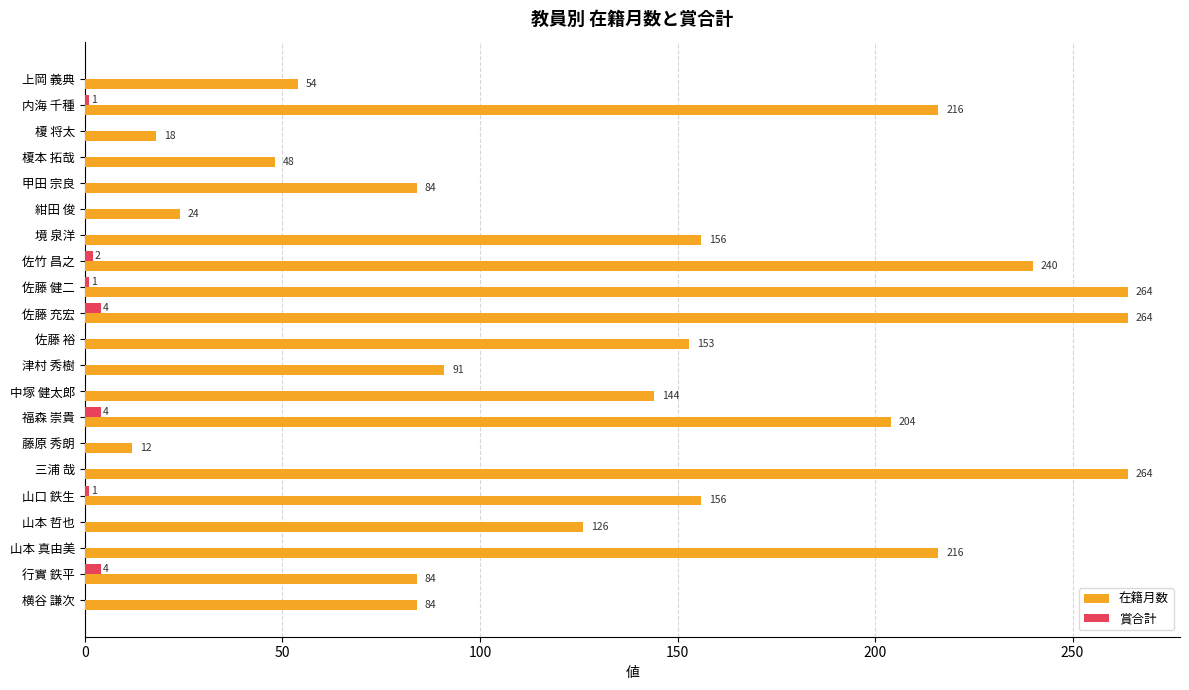

The 在籍月数 series shows 87 at 佐藤 健二. True or false?

False